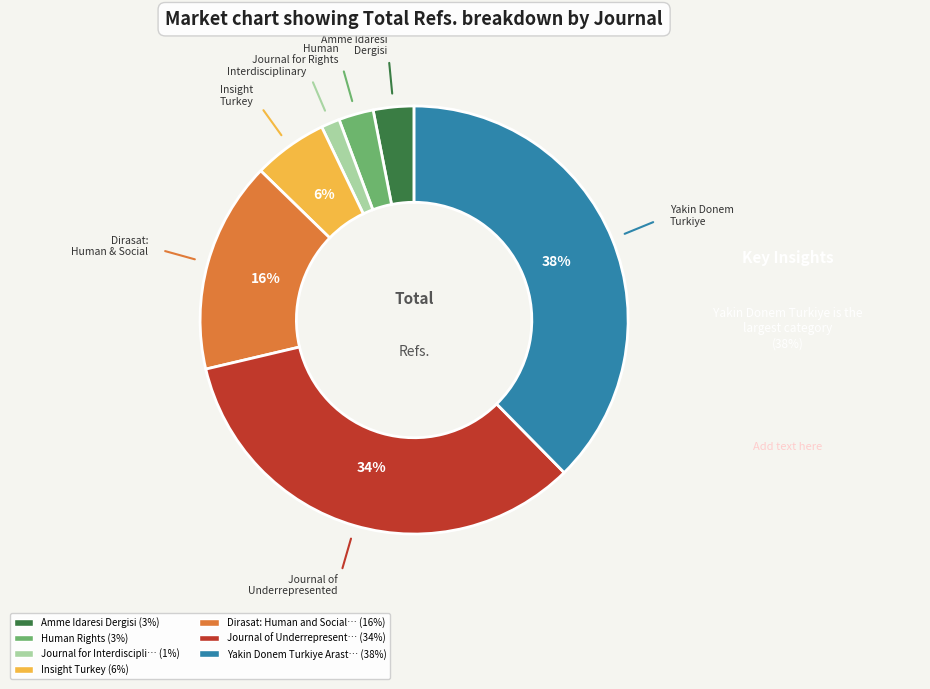

Is there a majority slice in this chart?

No